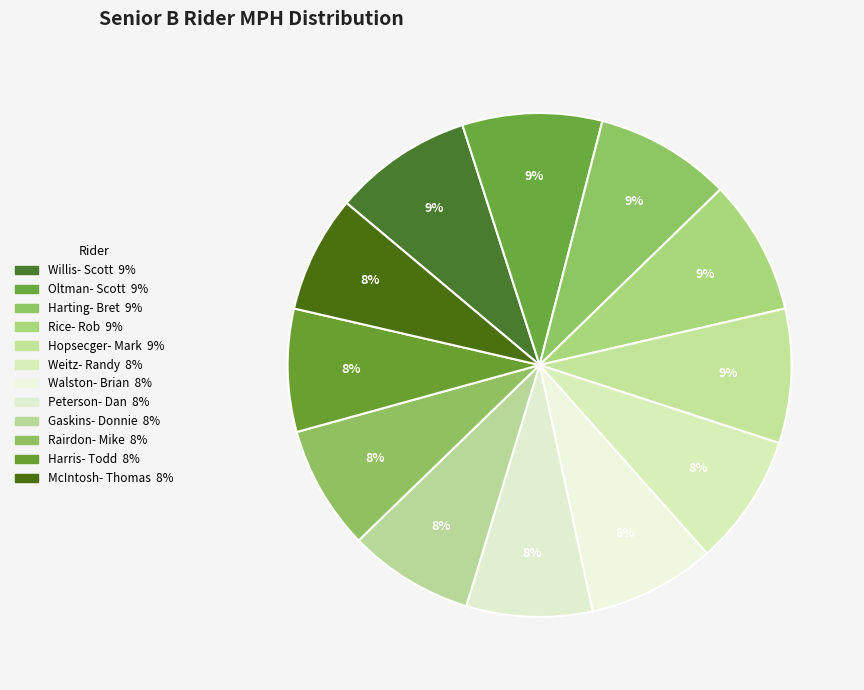

Count the number of slices in the pie.

12